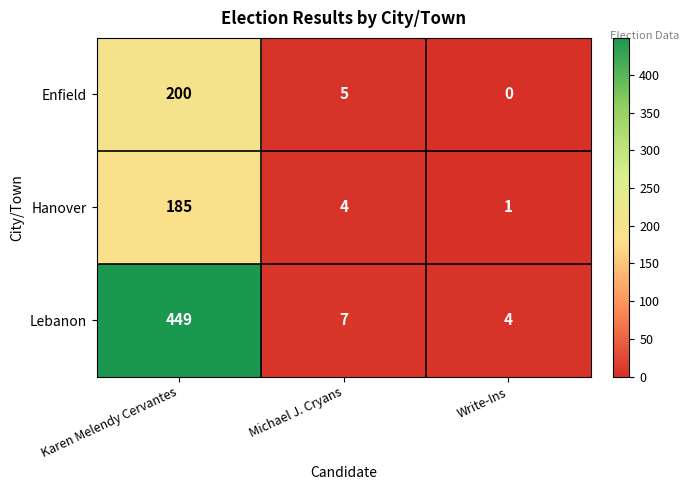

How many data points does each series have?

3